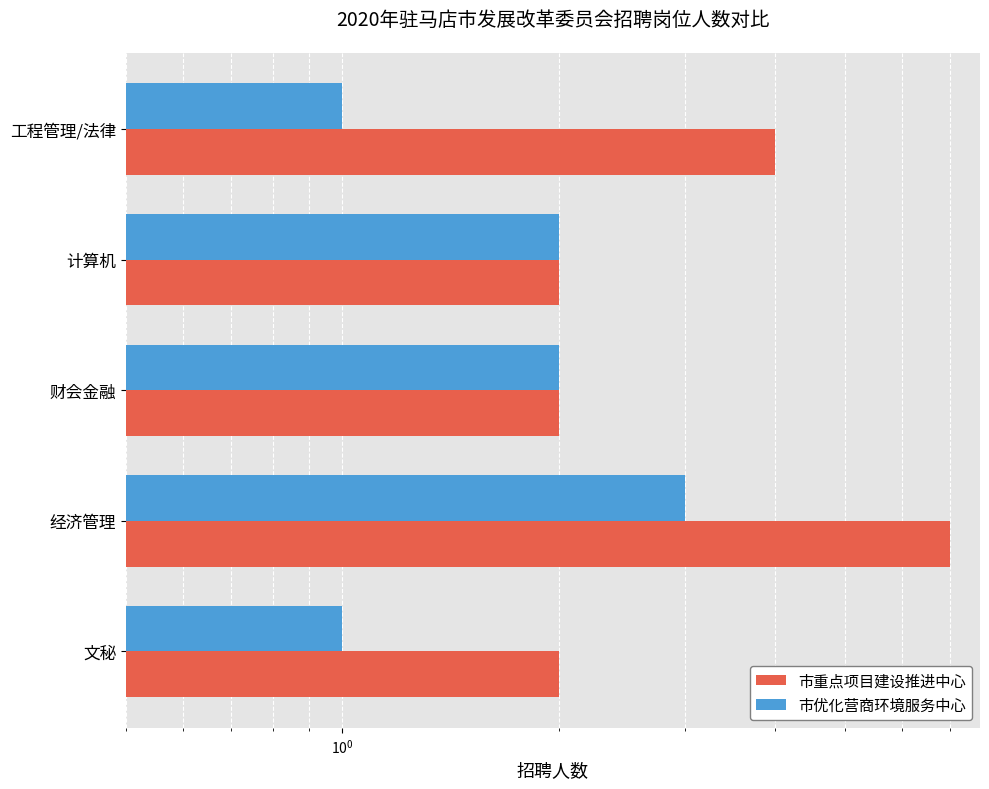

How many data points in 市优化营商环境服务中心 are above 2?

1